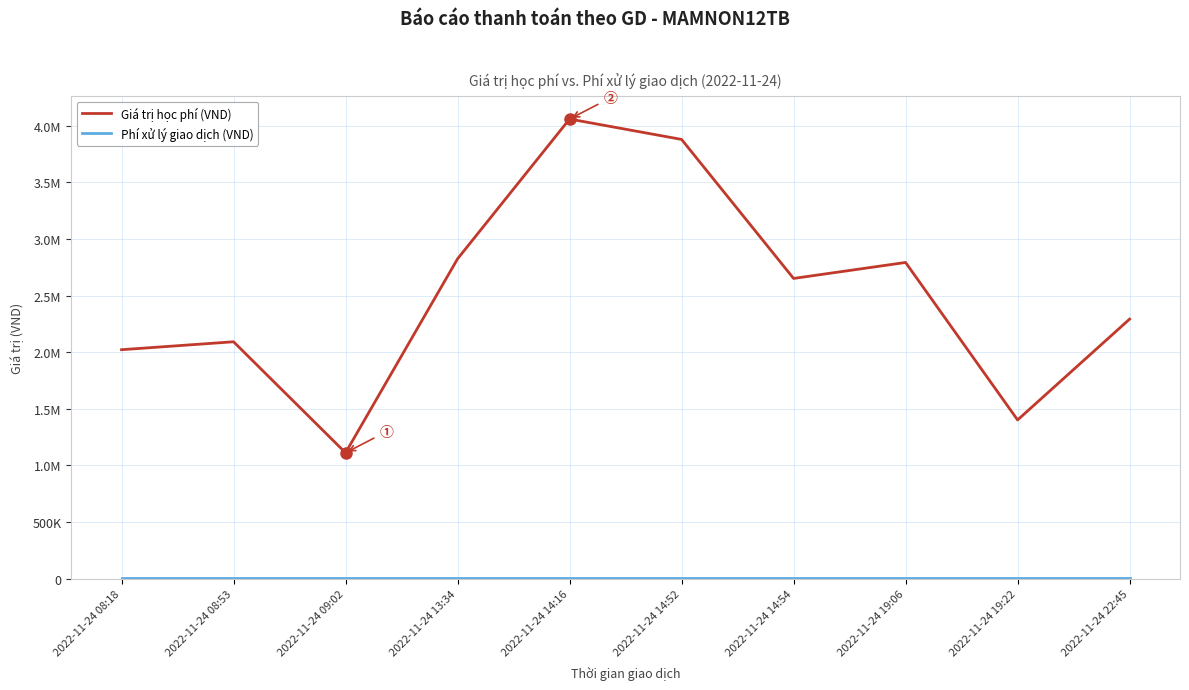

List the series in order of their overall mean, highest first.

Giá trị học phí (VND), Phí xử lý giao dịch (VND)